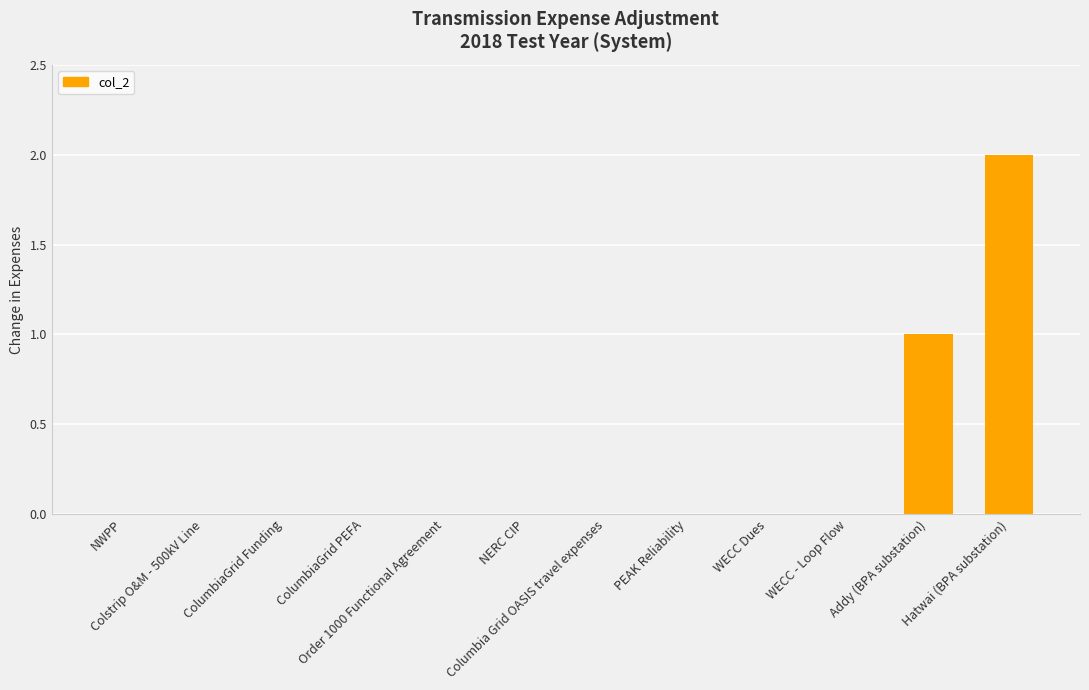

How many values are between 0 and 1?

11